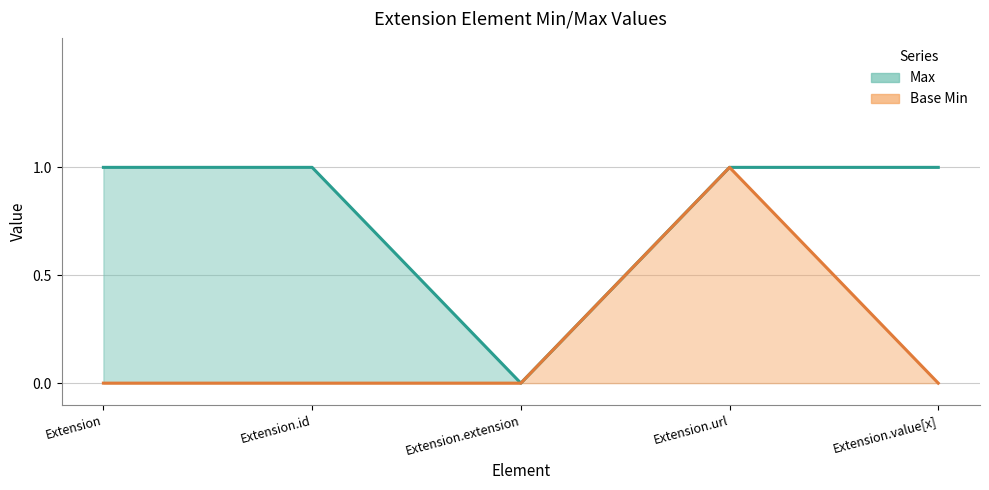

True or false: Max and Base Min intersect in this chart.

False